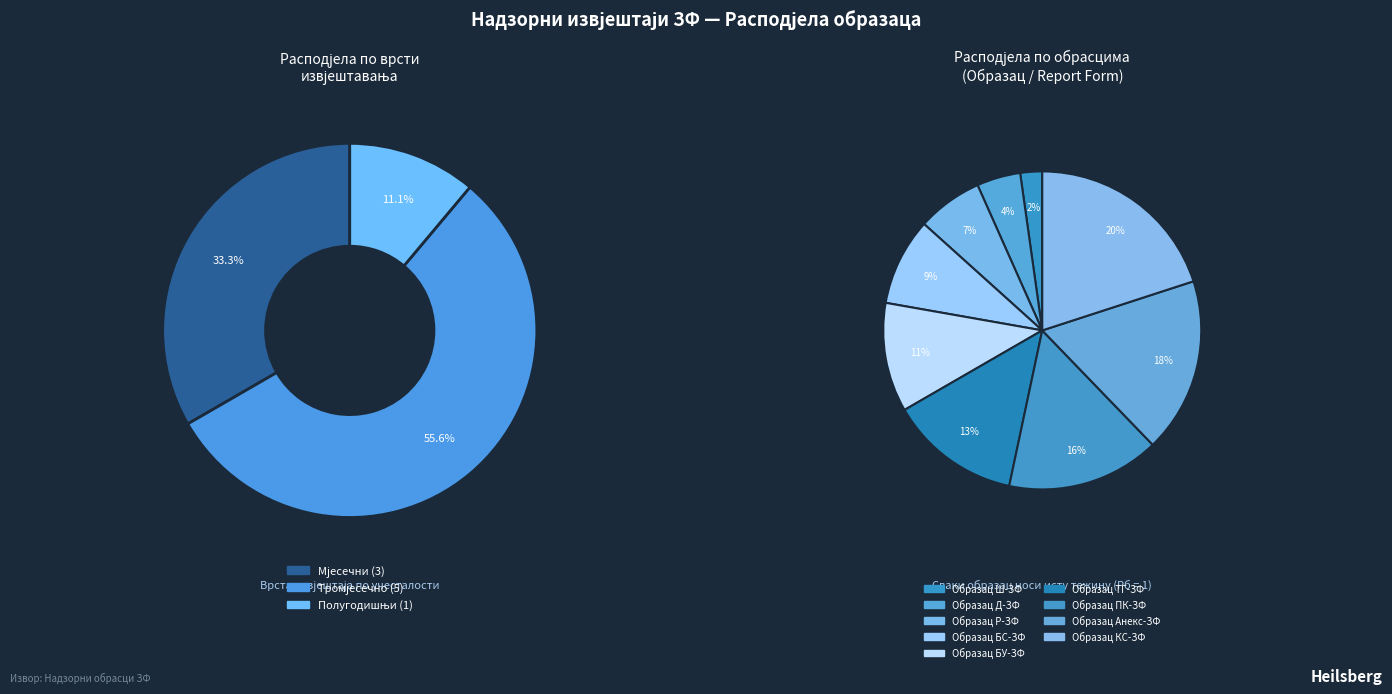

What is the ratio of the value at Образац ПК-ЗФ to the value at Образац ТГ-ЗФ?

1.2